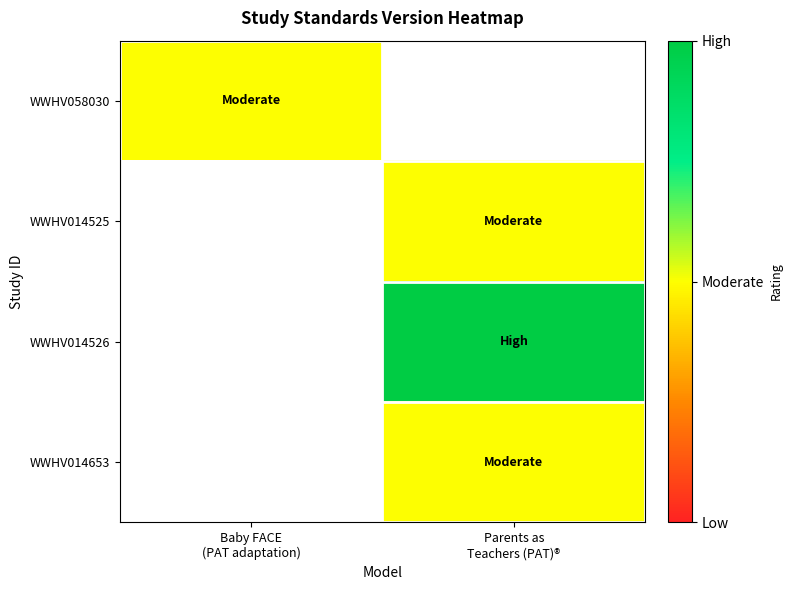

The WWHV014653 series shows 3.1 at Parents as Teachers (PAT)®. True or false?

False